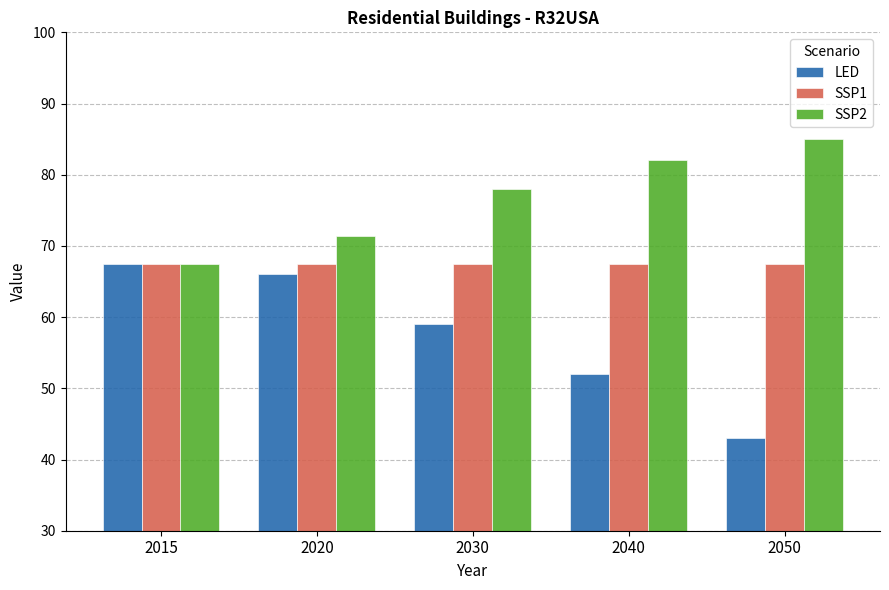

What is the difference between the maximum and minimum values in the LED series?

24.5